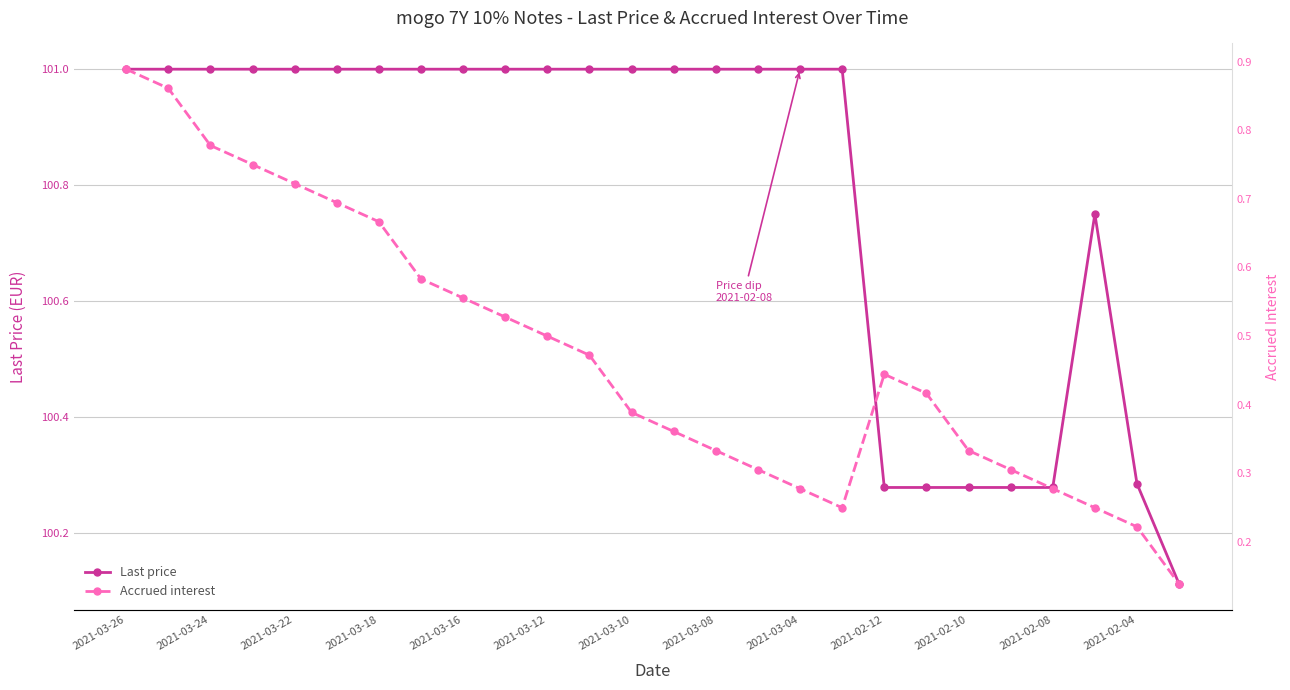

The value of Last price at 17 is 101.0. True or false?

True